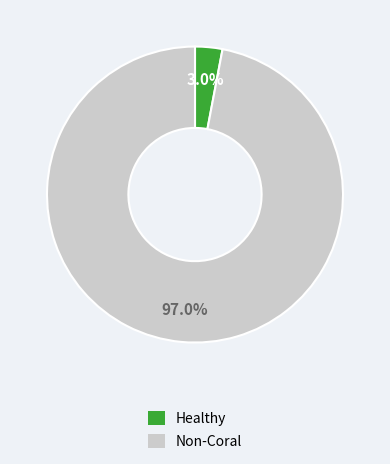

What is the smallest slice in the pie chart?

Healthy